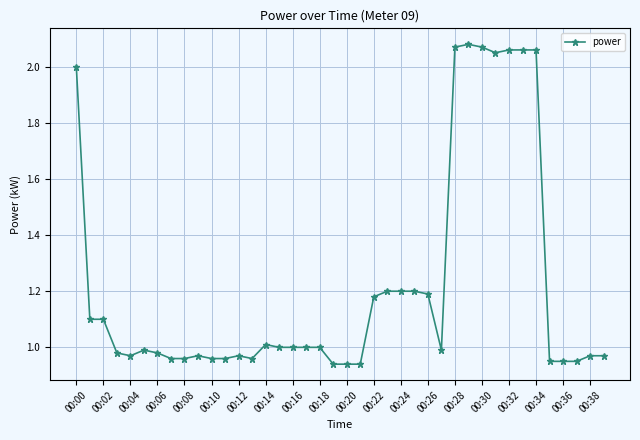

What is the difference between the maximum and minimum values?

1.1